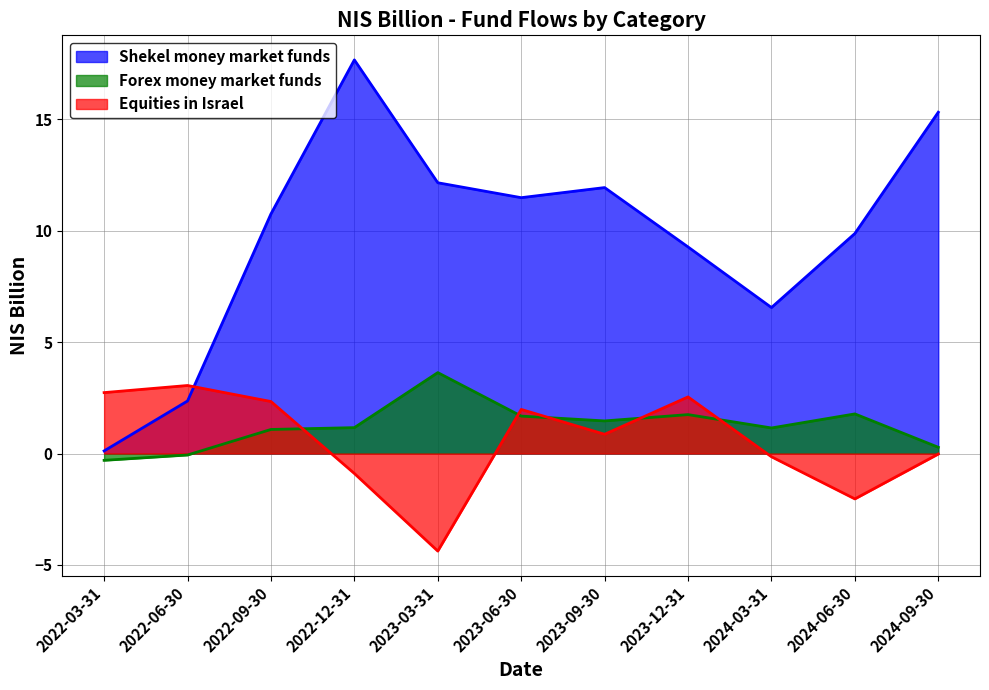

True or false: Shekel money market funds has more than 2 points higher than both neighbors.

False